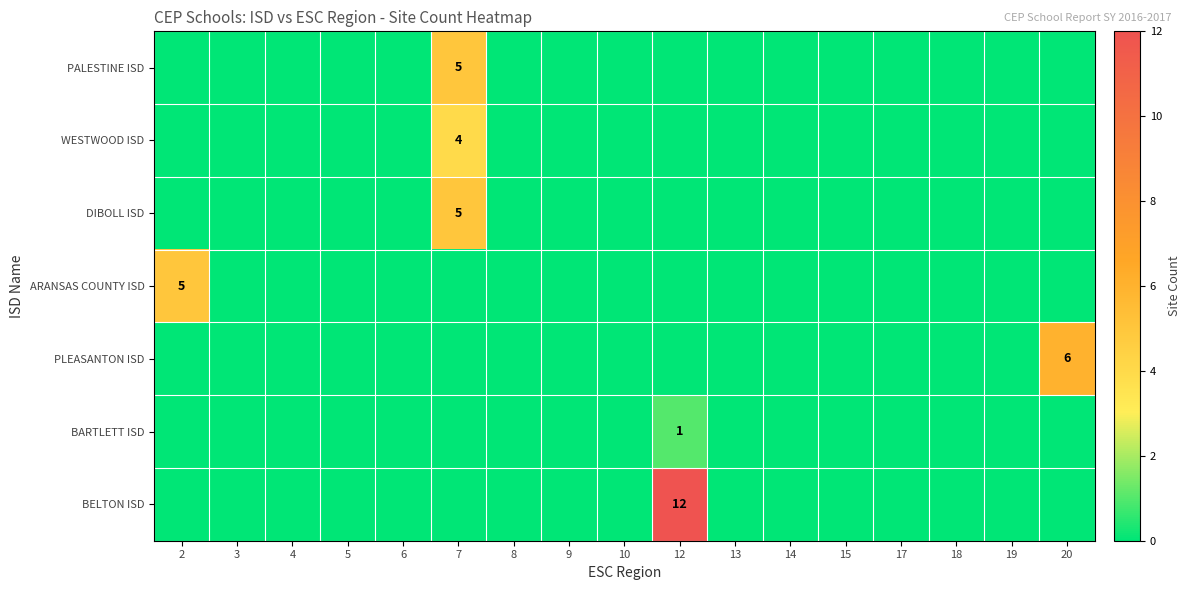

True or false: BARTLETT ISD has a value of 1 at 12.

True